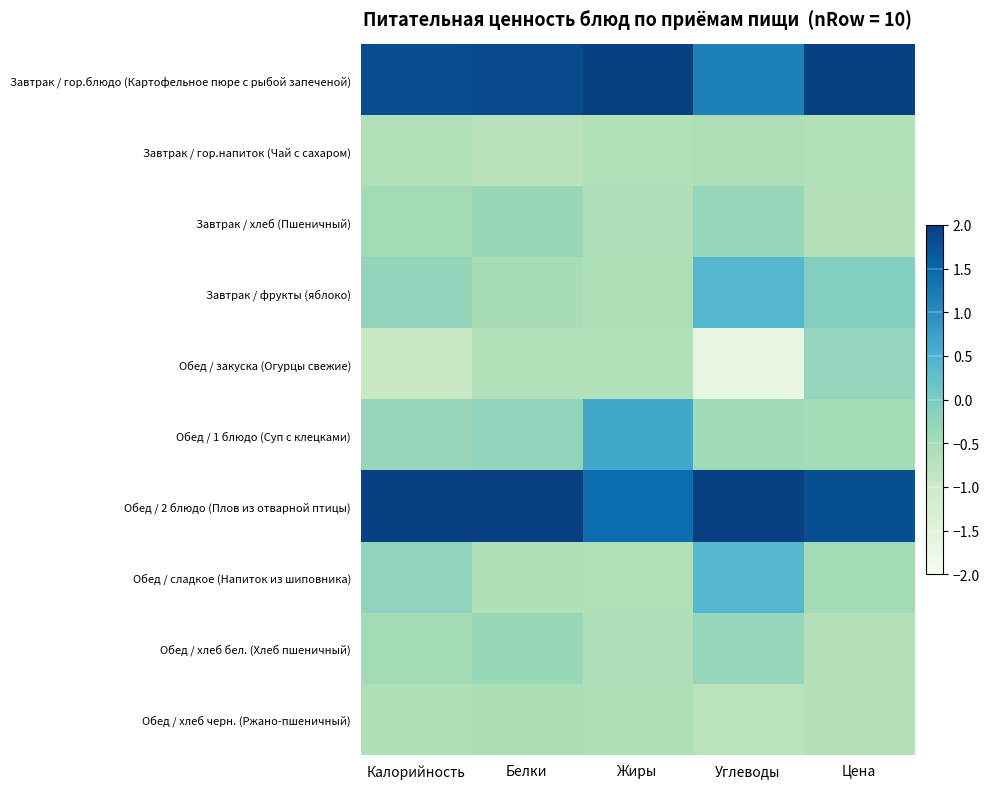

Reading left to right, what are all the values shown in this chart?

Завтрак / гор.блюдо (Картофельное пюре с рыбой запеченой): Калорийность=1.8	Белки=1.8	Жиры=2.2	Углеводы=1.2	Цена=2.1
Завтрак / гор.напиток (Чай с сахаром): Калорийность=-0.6	Белки=-0.7	Жиры=-0.6	Углеводы=-0.6	Цена=-0.6
Завтрак / хлеб (Пшеничный): Калорийность=-0.4	Белки=-0.3	Жиры=-0.6	Углеводы=-0.3	Цена=-0.7
Завтрак / фрукты (яблоко): Калорийность=-0.3	Белки=-0.5	Жиры=-0.6	Углеводы=0.4	Цена=-0.1
Обед / закуска (Огурцы свежие): Калорийность=-0.9	Белки=-0.7	Жиры=-0.6	Углеводы=-1.7	Цена=-0.3
Обед / 1 блюдо (Суп с клецками): Калорийность=-0.3	Белки=-0.2	Жиры=0.7	Углеводы=-0.4	Цена=-0.4
Обед / 2 блюдо (Плов из отварной птицы): Калорийность=2.1	Белки=2.1	Жиры=1.4	Углеводы=2.0	Цена=1.8
Обед / сладкое (Напиток из шиповника): Калорийность=-0.2	Белки=-0.6	Жиры=-0.6	Углеводы=0.4	Цена=-0.4
Обед / хлеб бел. (Хлеб пшеничный): Калорийность=-0.4	Белки=-0.3	Жиры=-0.6	Углеводы=-0.3	Цена=-0.7
Обед / хлеб черн. (Ржано-пшеничный): Калорийность=-0.6	Белки=-0.6	Жиры=-0.6	Углеводы=-0.7	Цена=-0.7